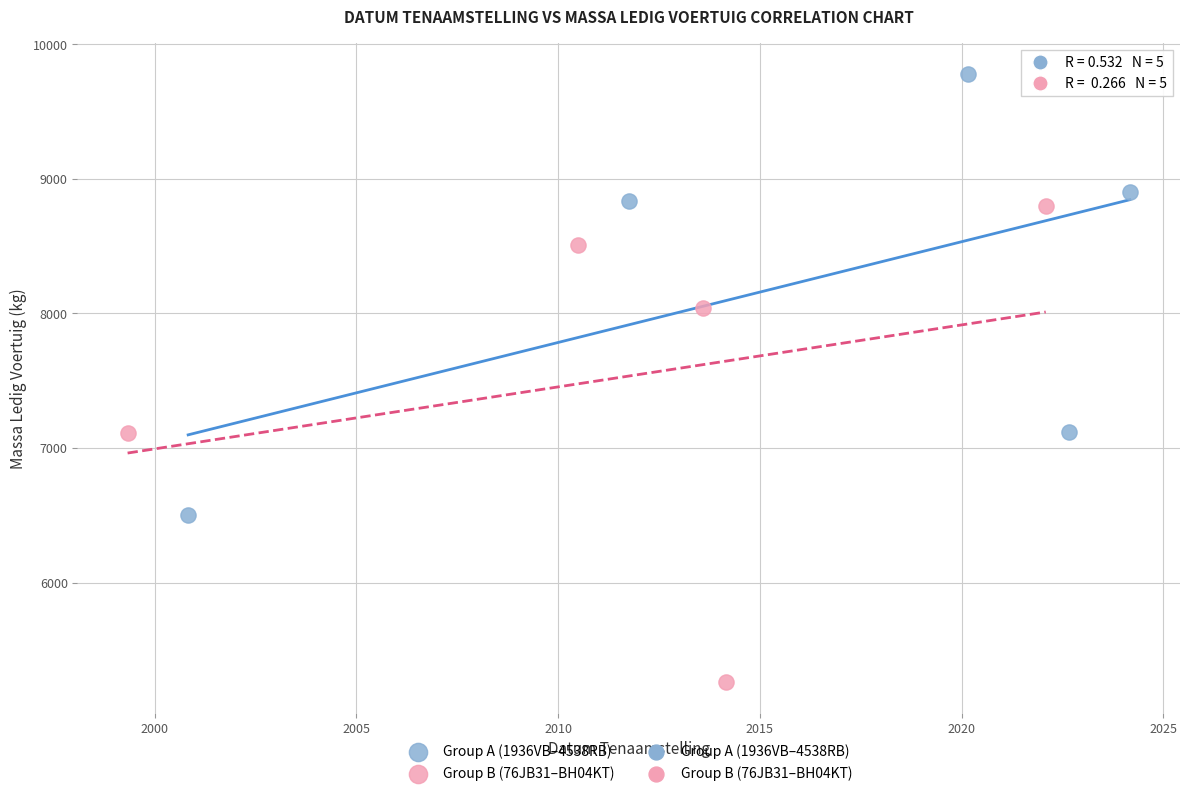

Which series reaches the minimum Y coordinate?

Group B (76JB31–BH04KT)